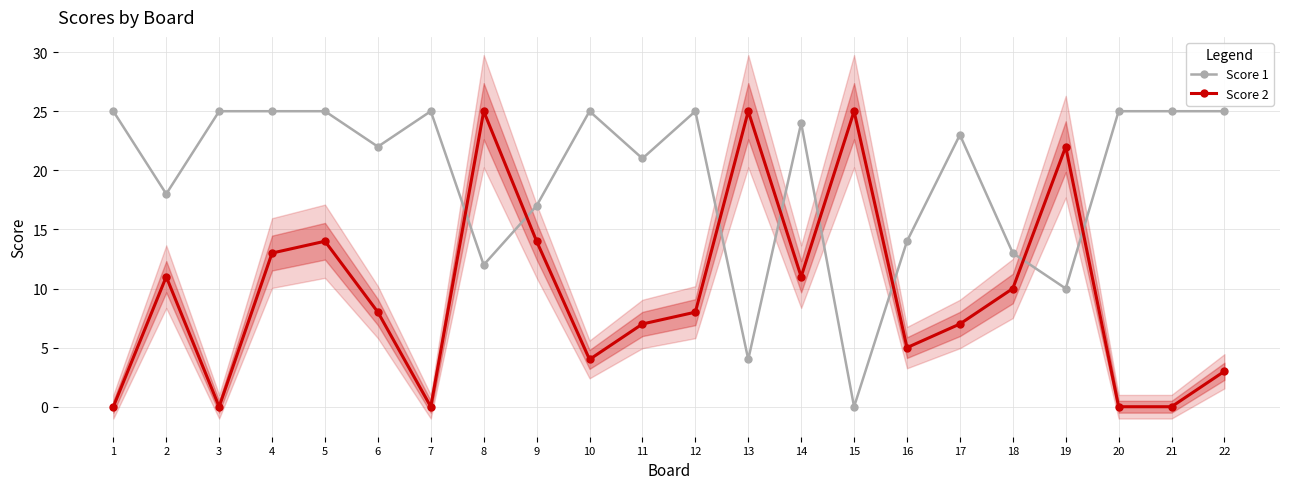

What is the spread (max minus min) of values at 16?

9